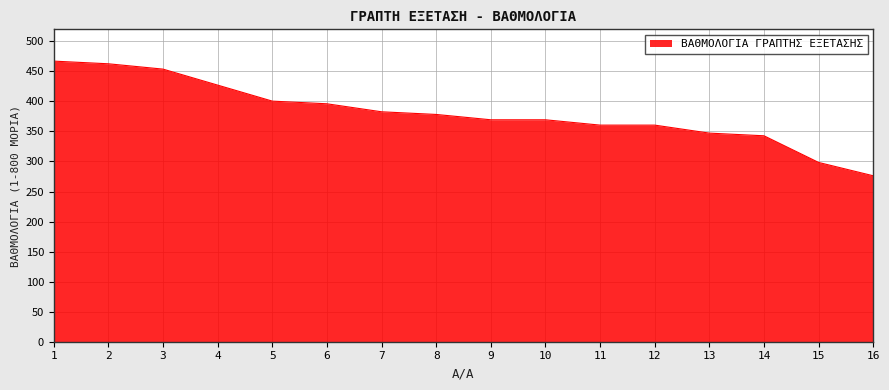

The chart shows a value of 183.4 at 5. True or false?

False